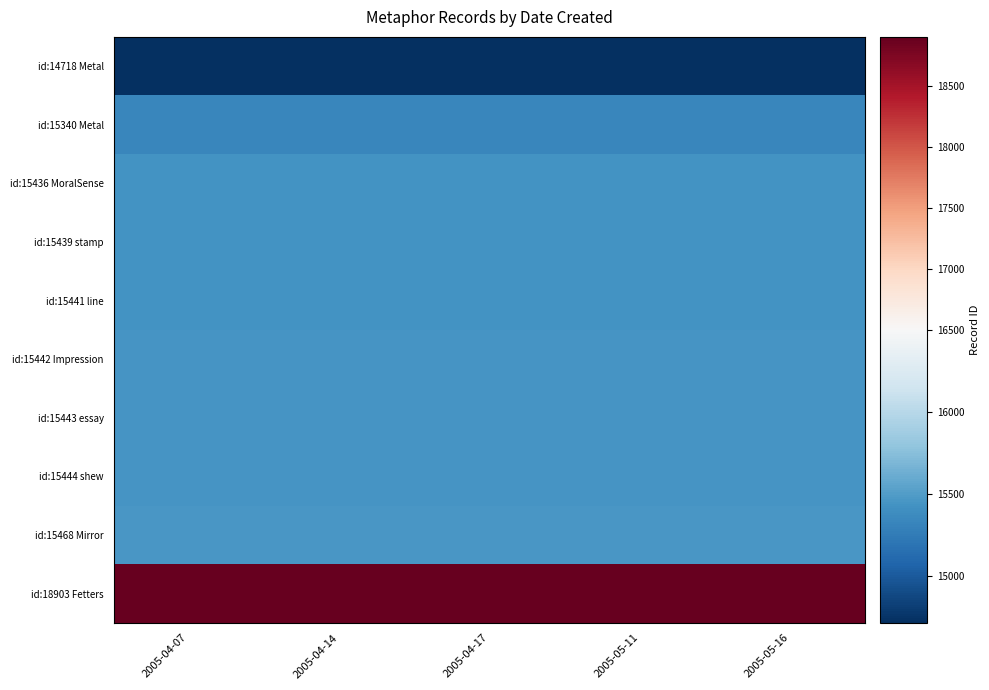

Reading left to right, what are all the values shown in this chart?

id:14718 Metal: 2005-04-07=14718	2005-04-14=14718	2005-04-17=14718	2005-05-11=14718	2005-05-16=14718
id:15340 Metal: 2005-04-07=15340	2005-04-14=15340	2005-04-17=15340	2005-05-11=15340	2005-05-16=15340
id:15436 MoralSense: 2005-04-07=15436	2005-04-14=15436	2005-04-17=15436	2005-05-11=15436	2005-05-16=15436
id:15439 stamp: 2005-04-07=15439	2005-04-14=15439	2005-04-17=15439	2005-05-11=15439	2005-05-16=15439
id:15441 line: 2005-04-07=15441	2005-04-14=15441	2005-04-17=15441	2005-05-11=15441	2005-05-16=15441
id:15442 Impression: 2005-04-07=15442	2005-04-14=15442	2005-04-17=15442	2005-05-11=15442	2005-05-16=15442
id:15443 essay: 2005-04-07=15443	2005-04-14=15443	2005-04-17=15443	2005-05-11=15443	2005-05-16=15443
id:15444 shew: 2005-04-07=15444	2005-04-14=15444	2005-04-17=15444	2005-05-11=15444	2005-05-16=15444
id:15468 Mirror: 2005-04-07=15468	2005-04-14=15468	2005-04-17=15468	2005-05-11=15468	2005-05-16=15468
id:18903 Fetters: 2005-04-07=18903	2005-04-14=18903	2005-04-17=18903	2005-05-11=18903	2005-05-16=18903